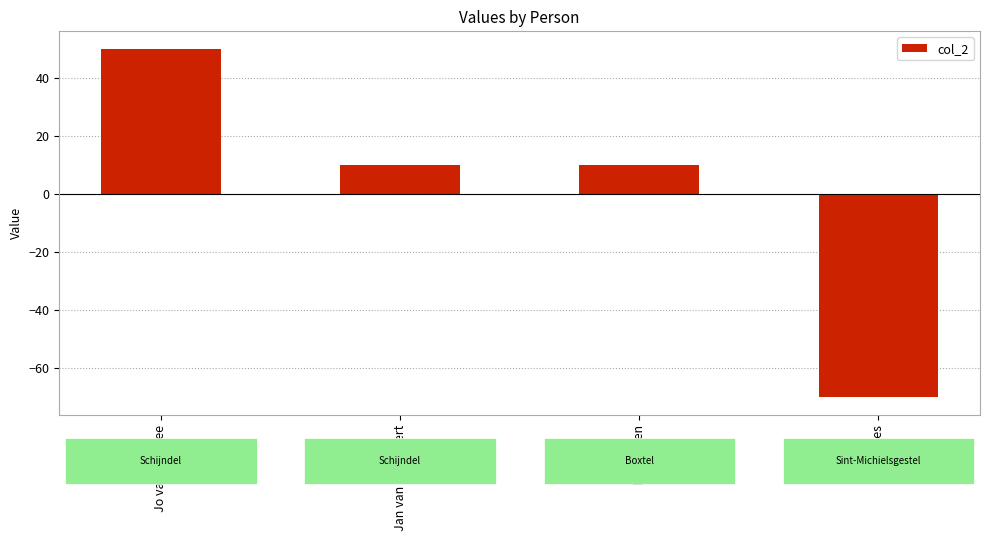

Is it true that the value at Mart Bles is -15?

False